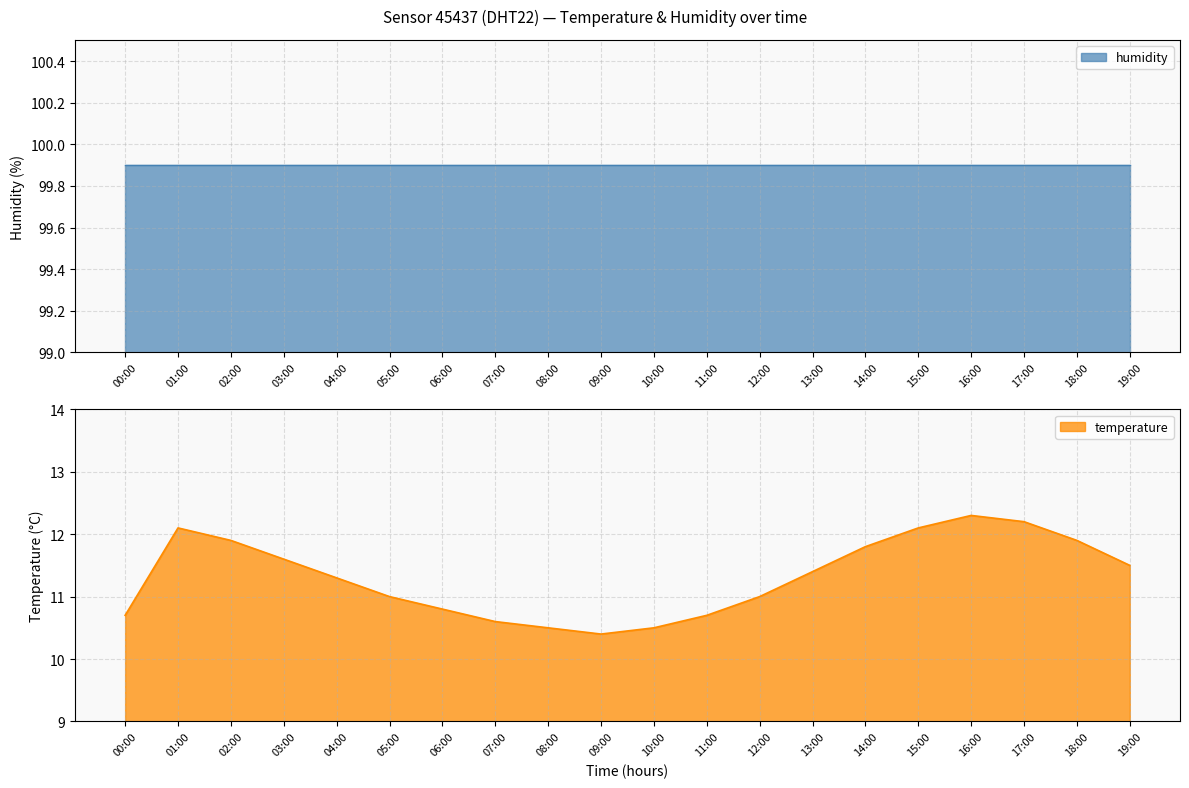

Does the chart display data point markers on the line(s)?

No